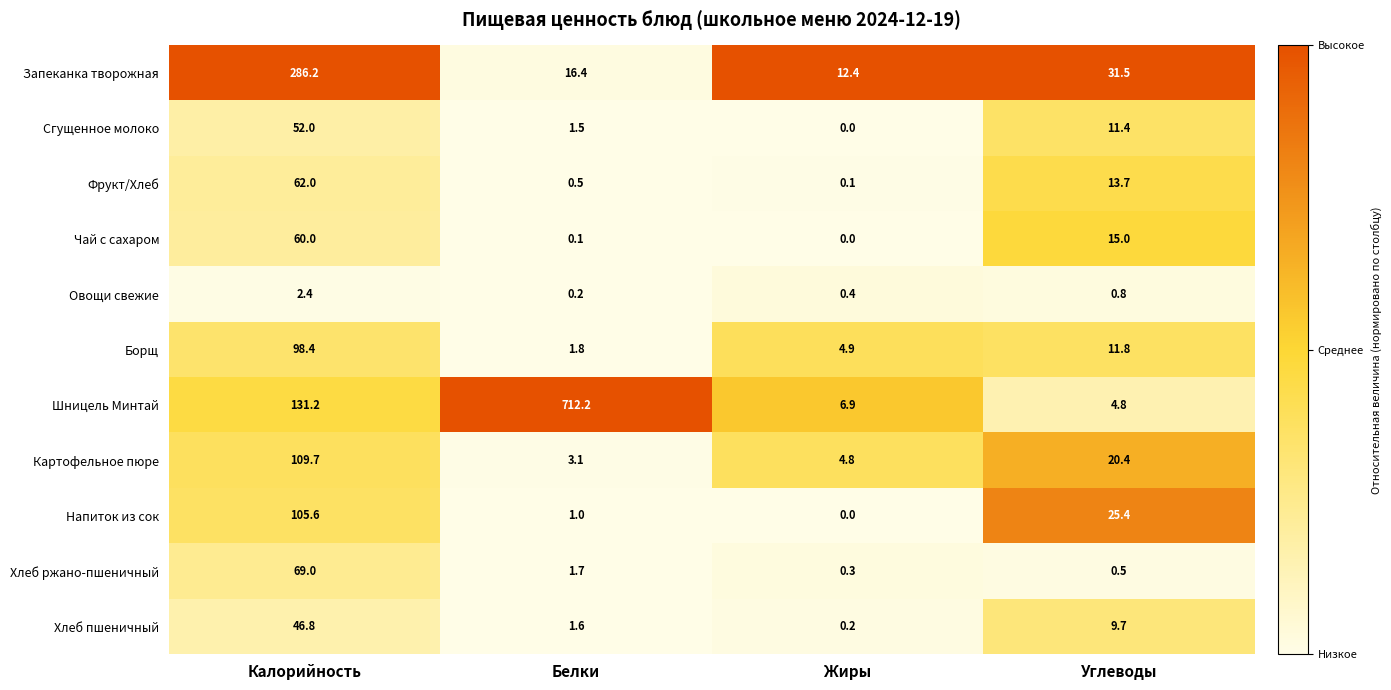

Read the Овощи свежие value at Калорийность.

2.4